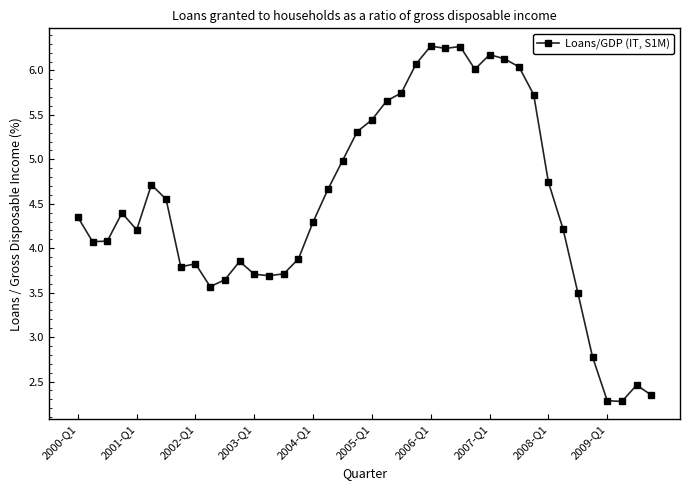

True or false: there are more than 2 points higher than both neighbors.

True